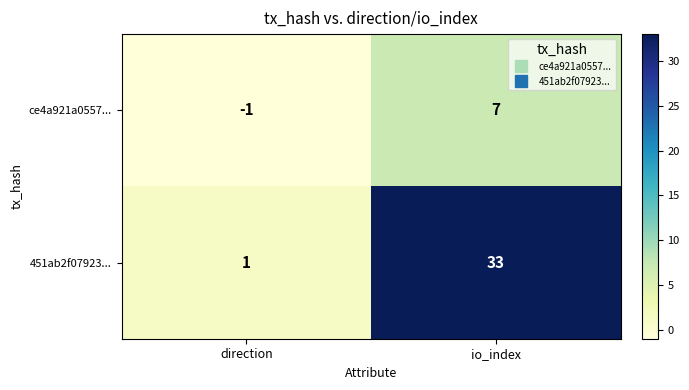

What is the sum of the 451ab2f07923... values at io_index and direction?

34